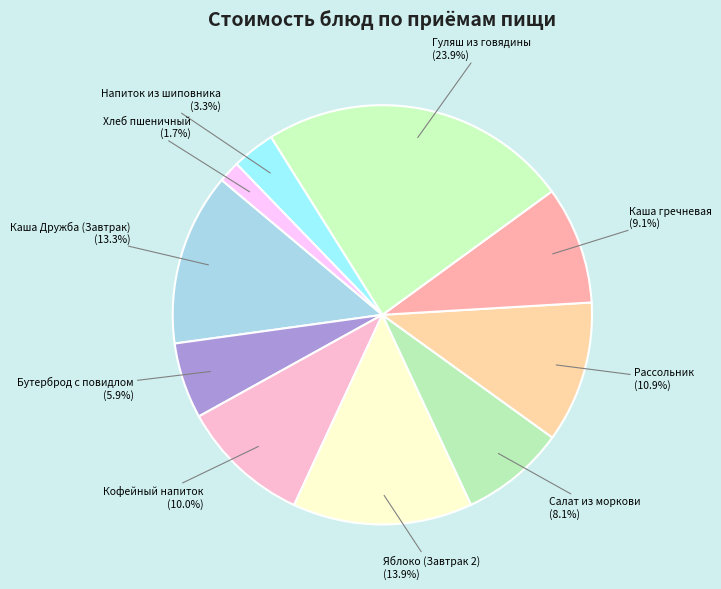

What percentage is the Рассольник slice, to the nearest percent?

11%